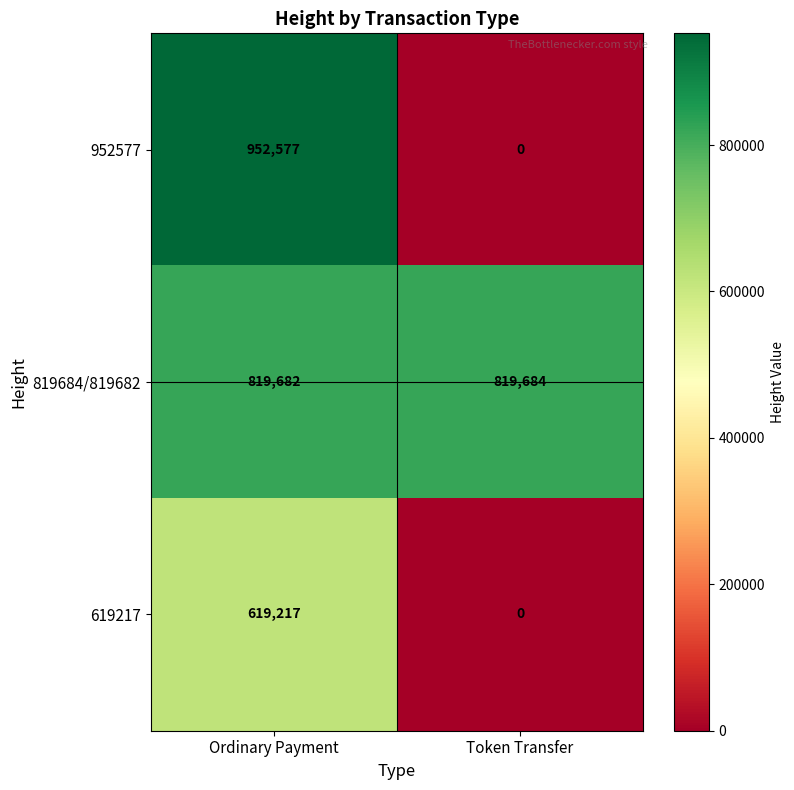

What is the average value of the 819684/819682 series?

819683